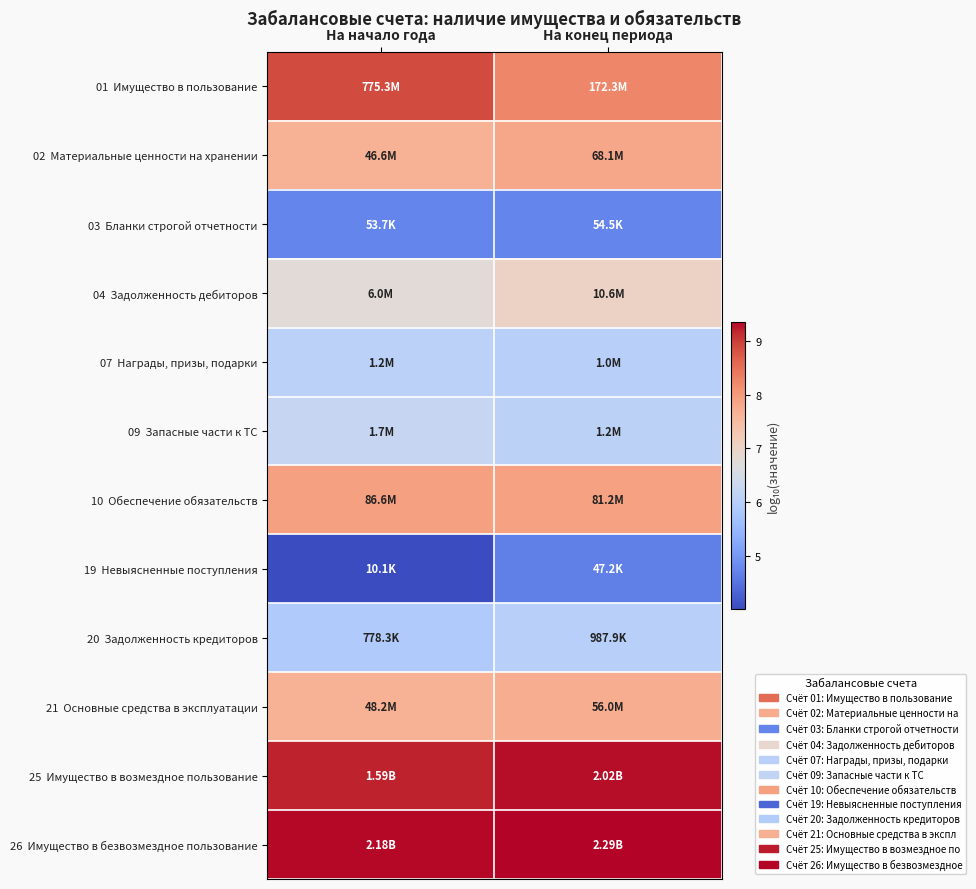

At На начало года, list the series in order from largest to smallest.

26 Имущество в безвозмездное пользование, 25 Имущество в возмездное пользование, 01 Имущество в пользование, 10 Обеспечение обязательств, 21 Основные средства в эксплуатации, 02 Материальные ценности на хранении, 04 Задолженность дебиторов, 09 Запасные части к ТС, 07 Награды, призы, подарки, 20 Задолженность кредиторов, 03 Бланки строгой отчетности, 19 Невыясненные поступления